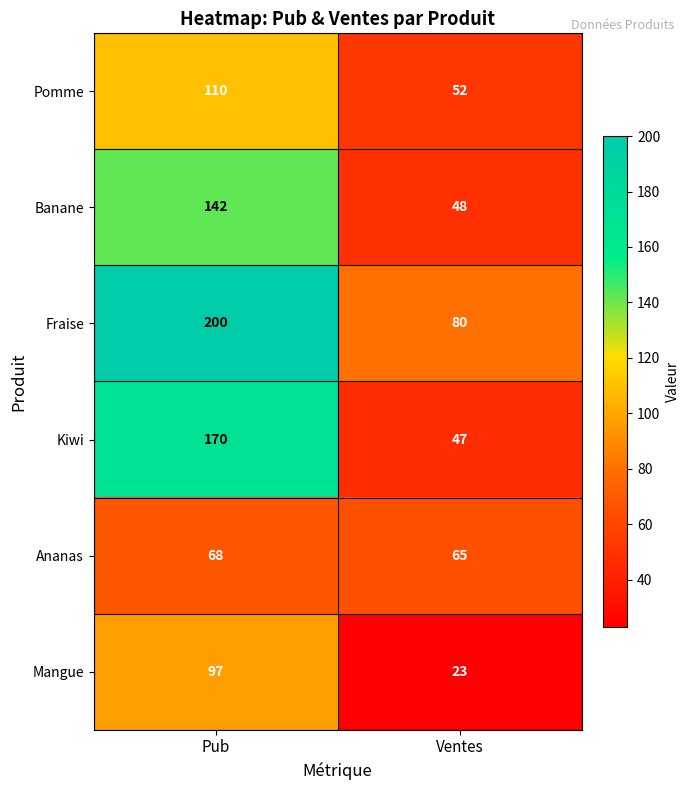

What is the total value across all series at Pub?

787